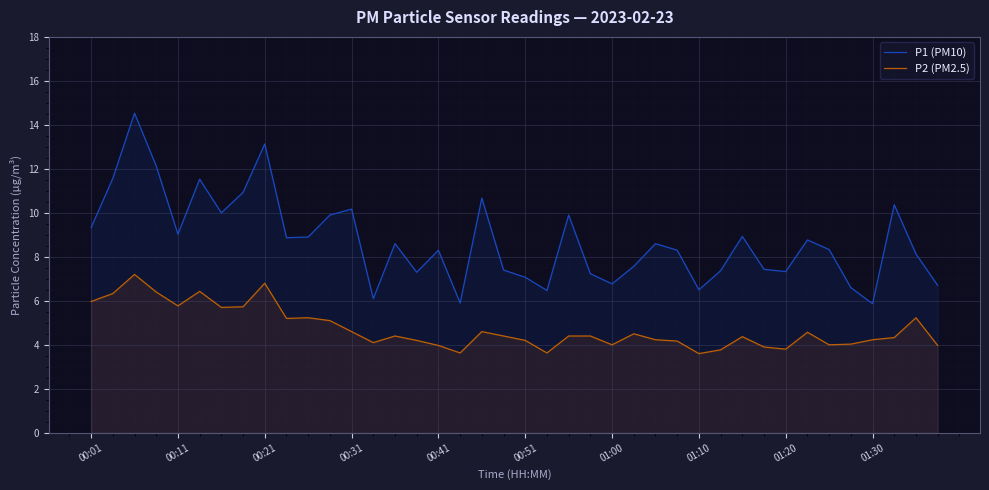

What is the highest value of the P2 (PM2.5) series?

7.2